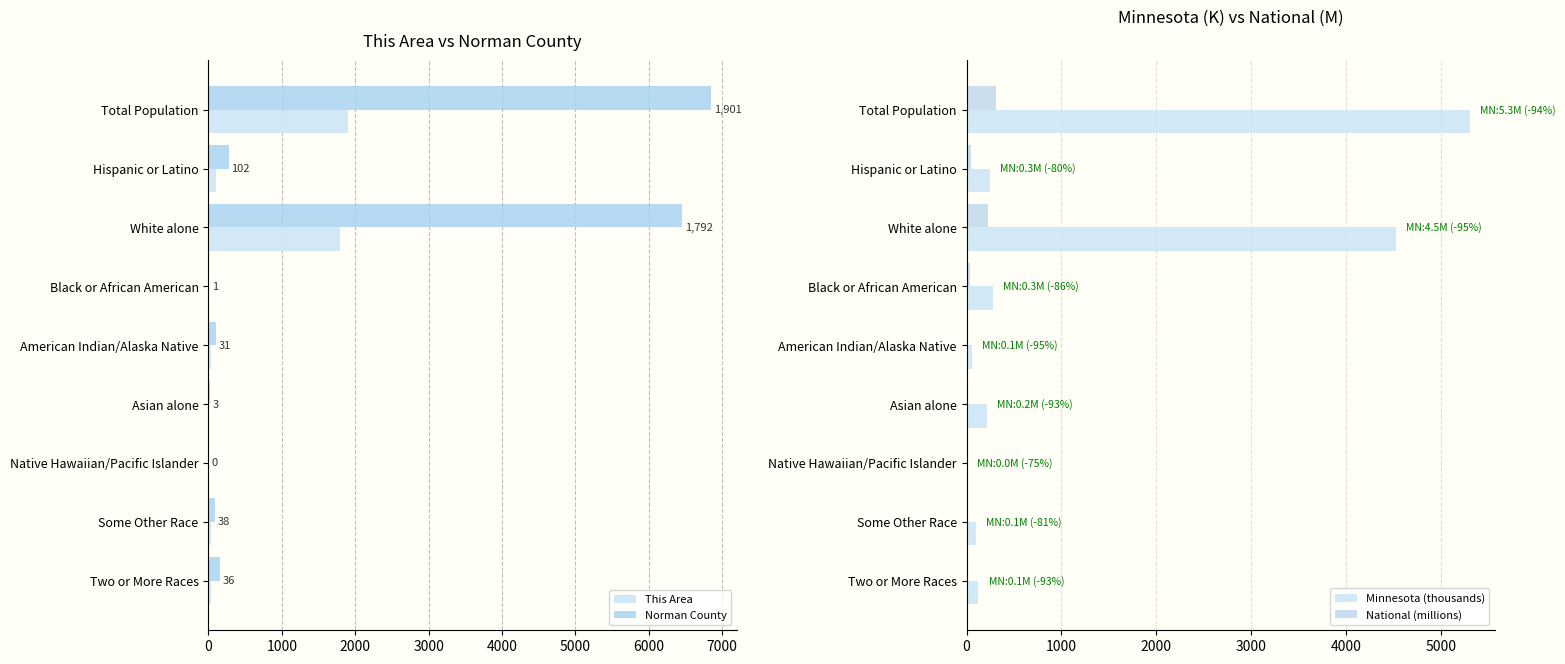

What is the maximum value shown in the chart?

6852.0